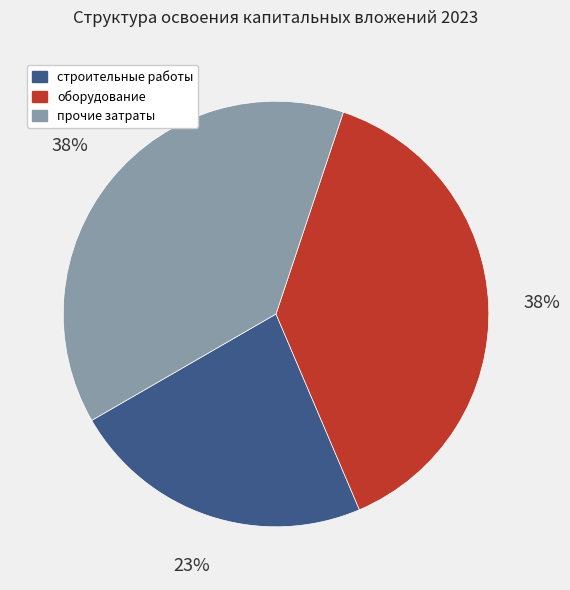

Do оборудование and прочие затраты together represent more than half of the pie?

Yes